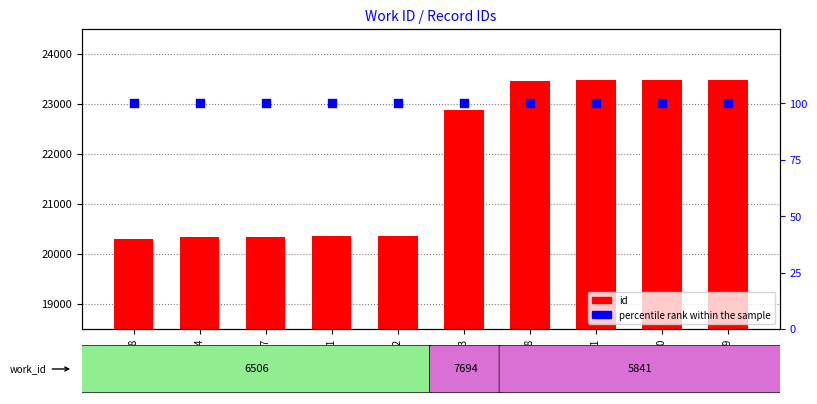

What are all the series names shown in the legend?

id, percentile rank within the sample